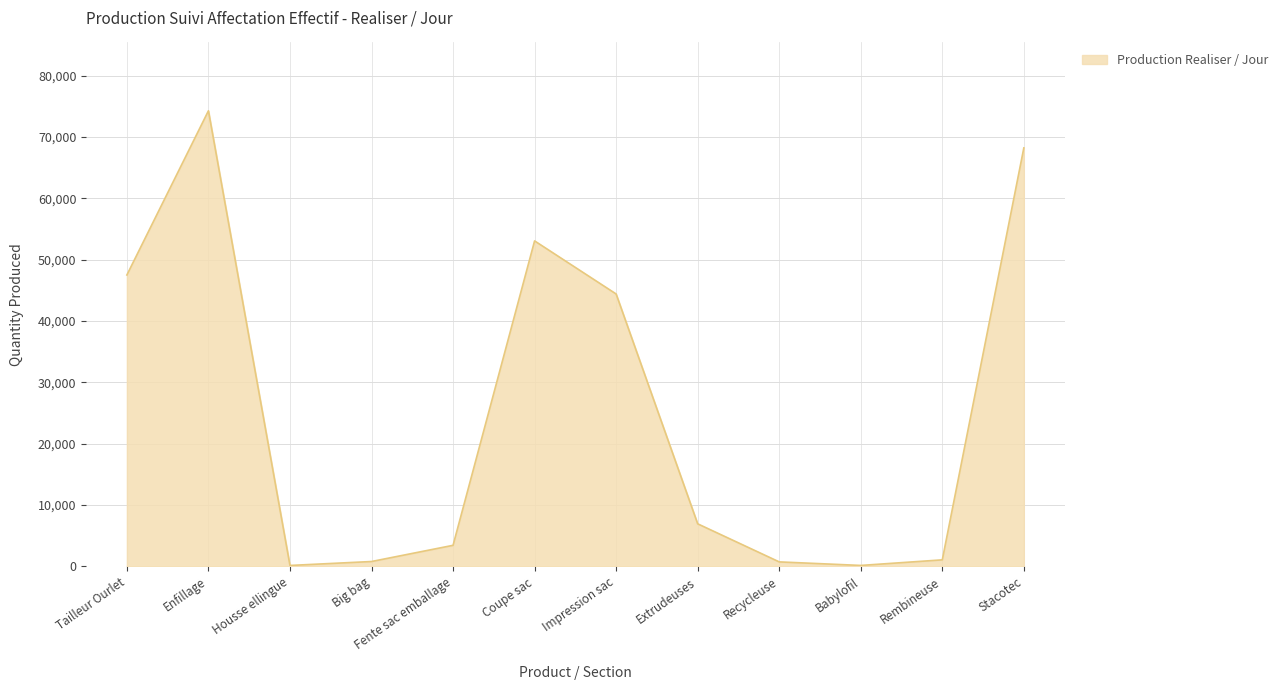

Is it true that the value at Tailleur Ourlet is 25194?

False